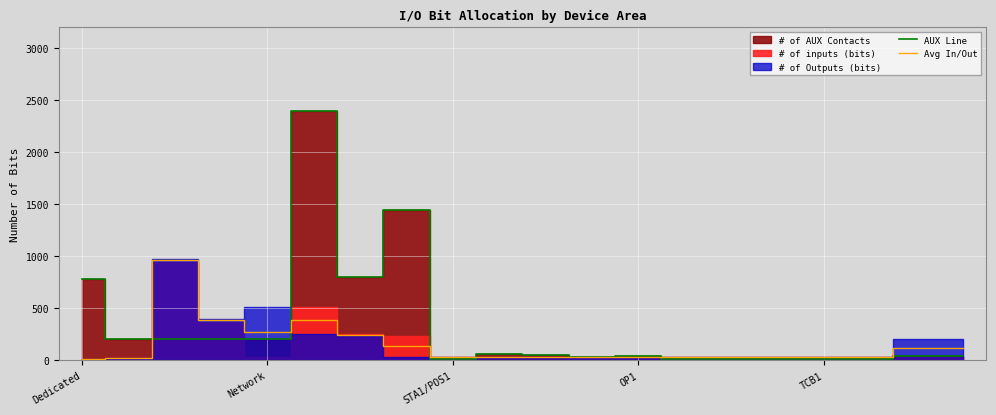

At how many categories does at least one series exceed 21?

20